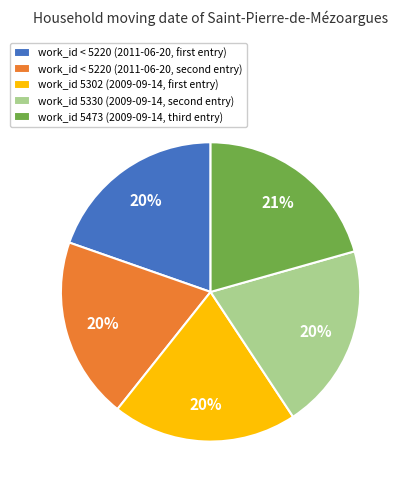

To the nearest percent, what is the average slice percentage?

20%